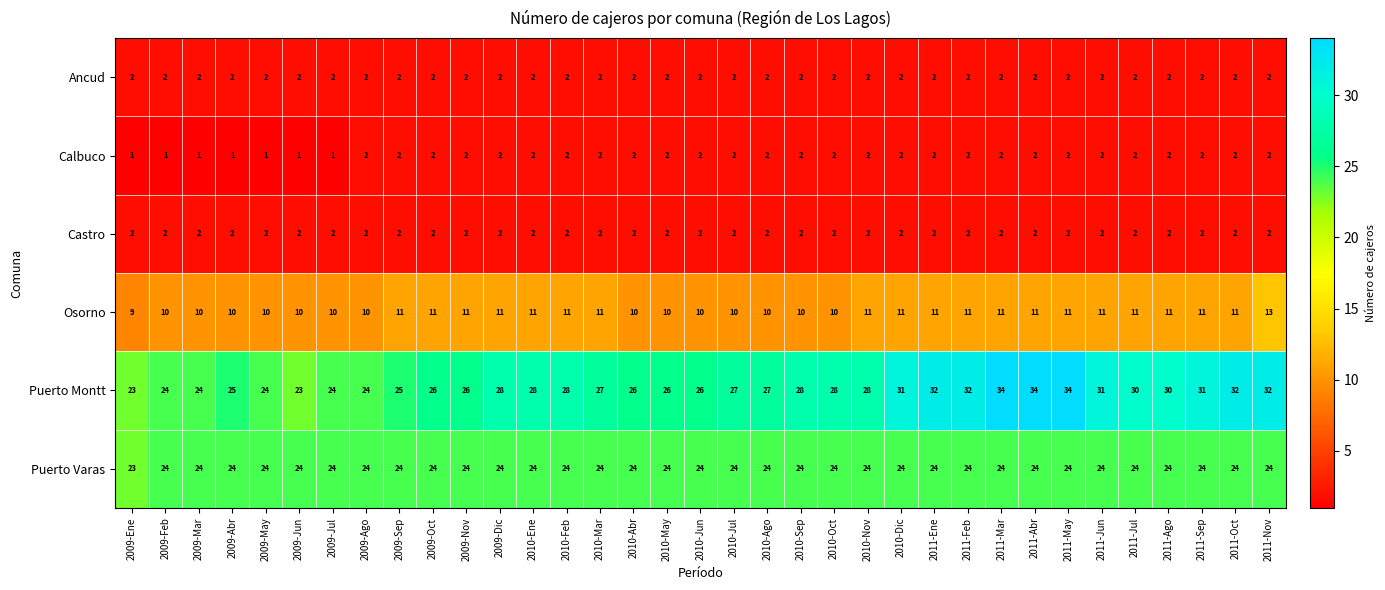

Read the Puerto Varas value at 2011-Sep.

24